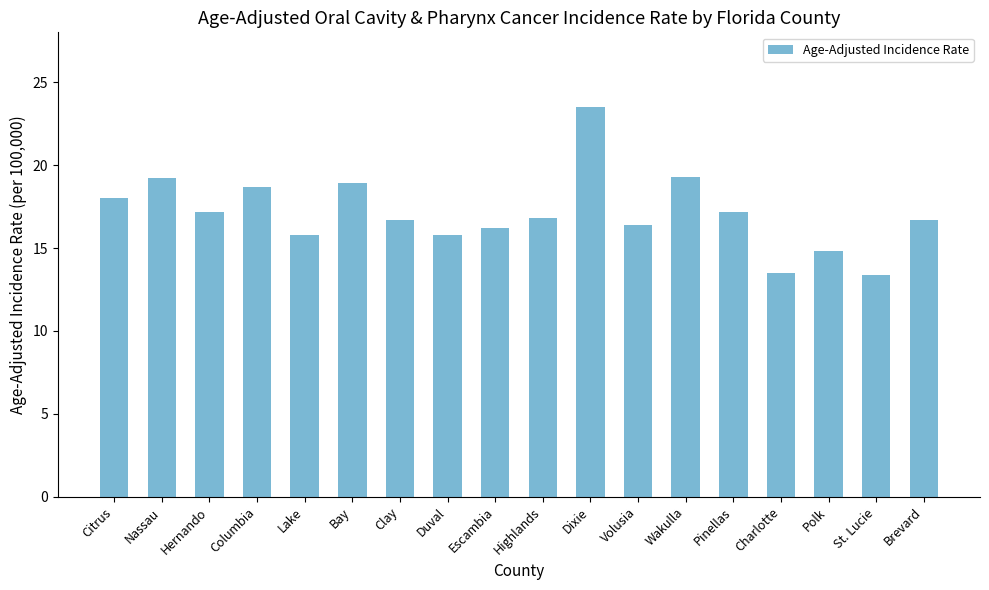

What is the average value?

17.1